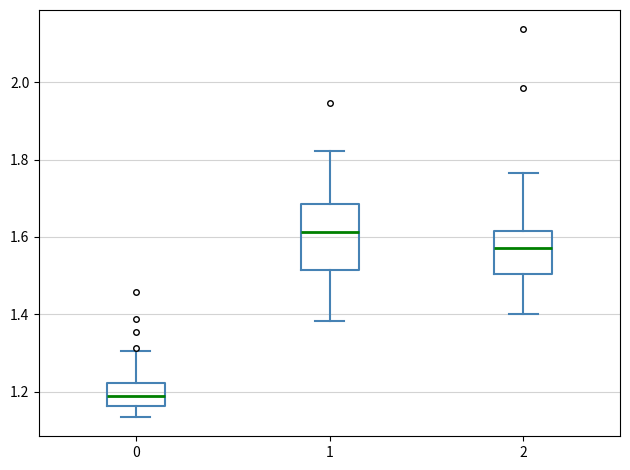

Comparing the boxes themselves (not the whiskers), which one is the tallest?

1